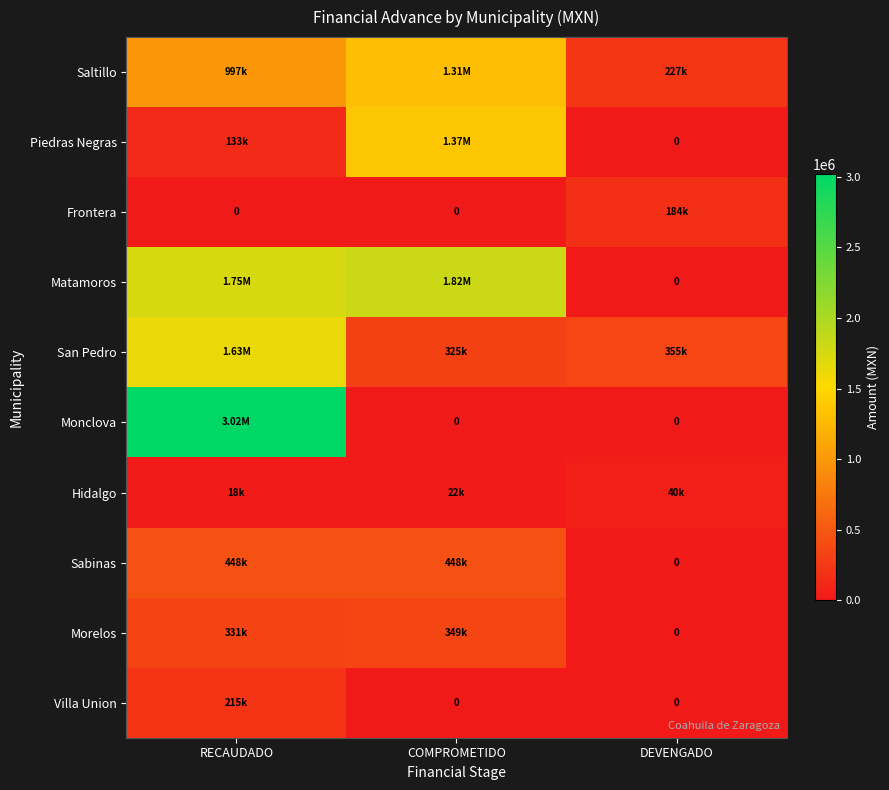

Is it true that San Pedro equals 723813.6 at RECAUDADO?

False